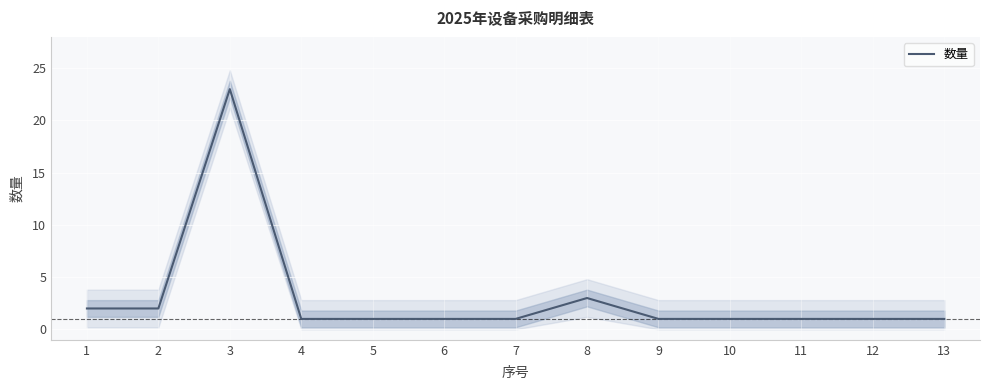

How many points are higher than both their immediate neighbors (excluding endpoints)?

2